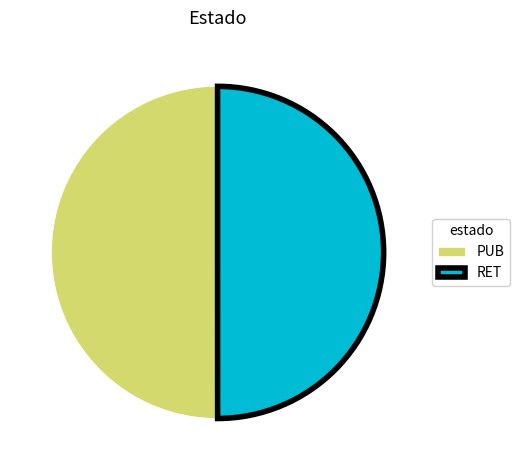

How many slices are in this pie chart?

2